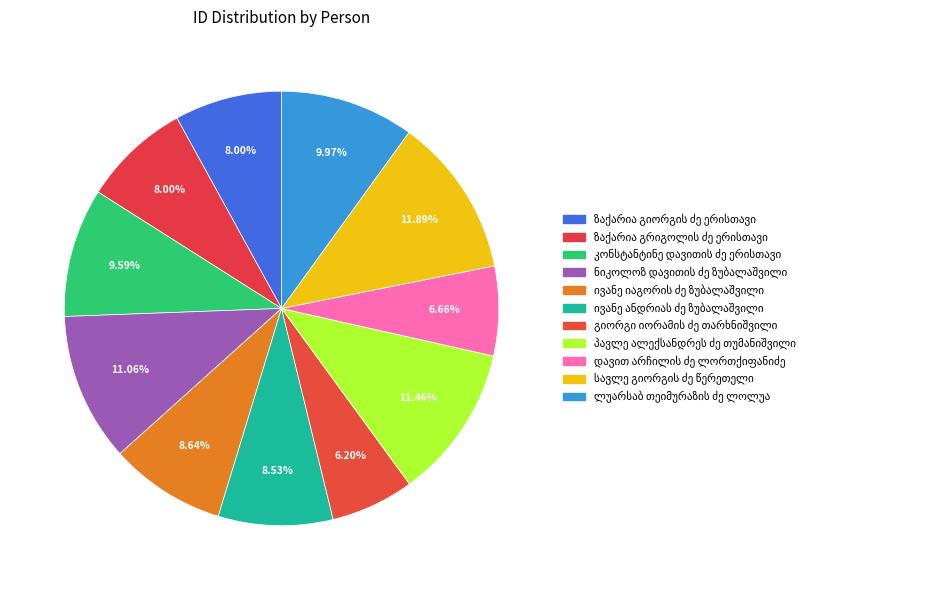

Count the number of slices in the pie.

11